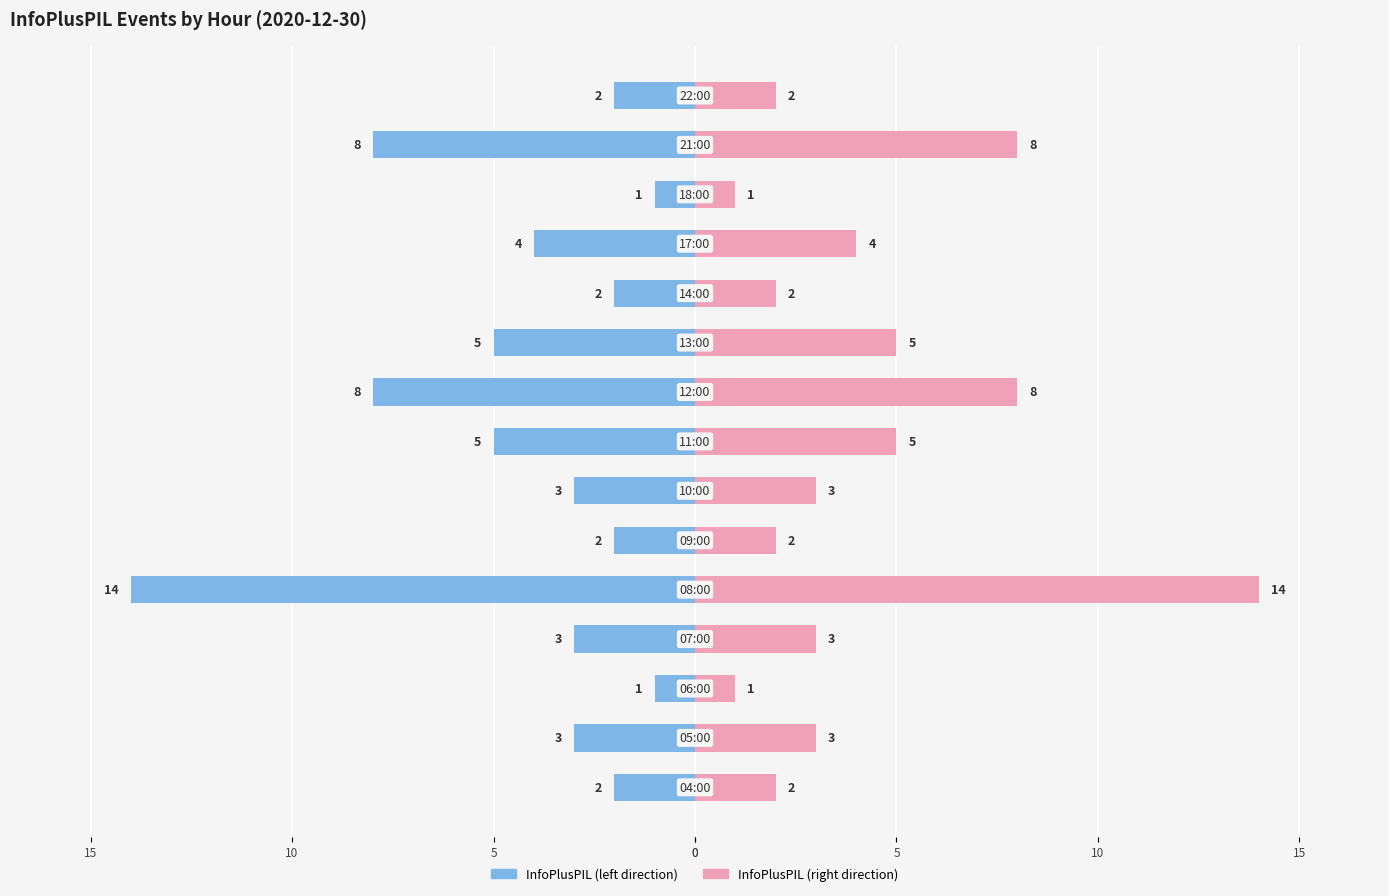

How many data points in InfoPlusPIL (right) are above 3?

6